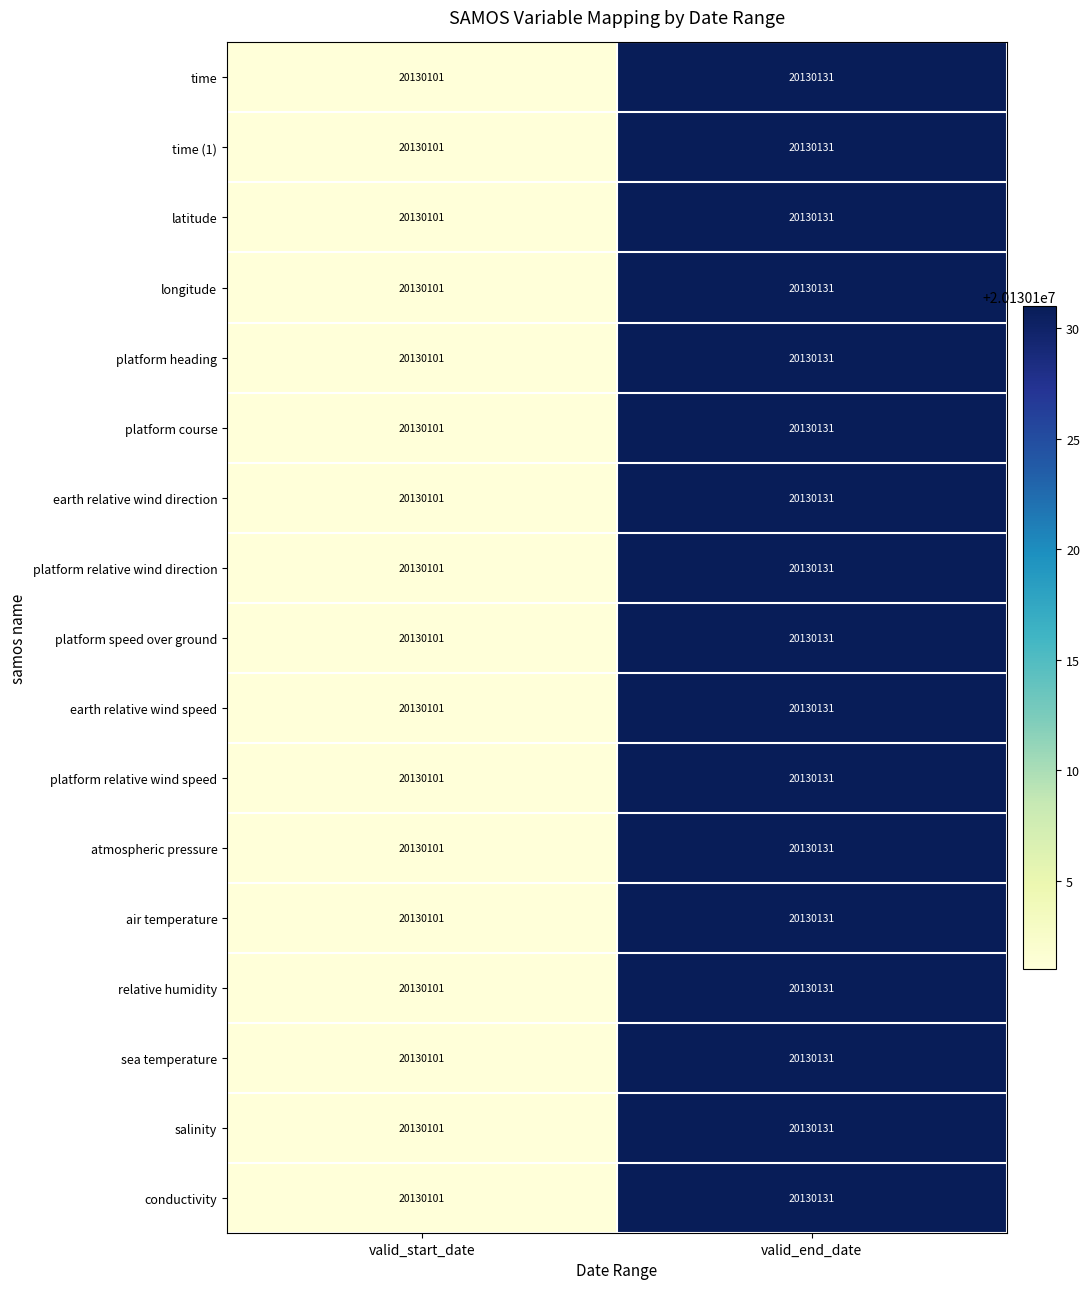

What is the average value of the longitude series?

20130116